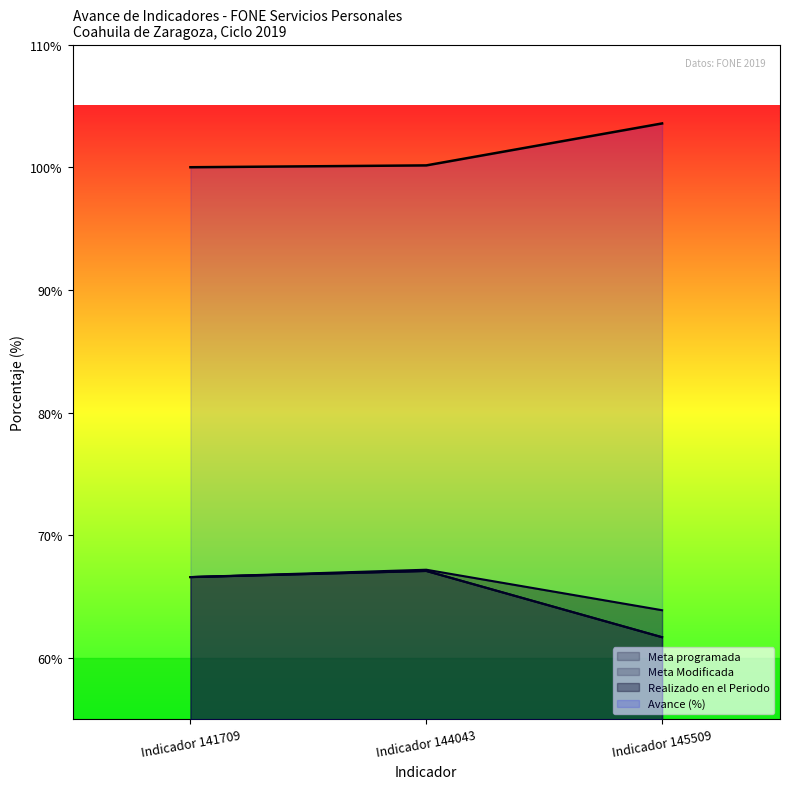

Which category has the highest value in the Meta programada series?

Indicador 144043